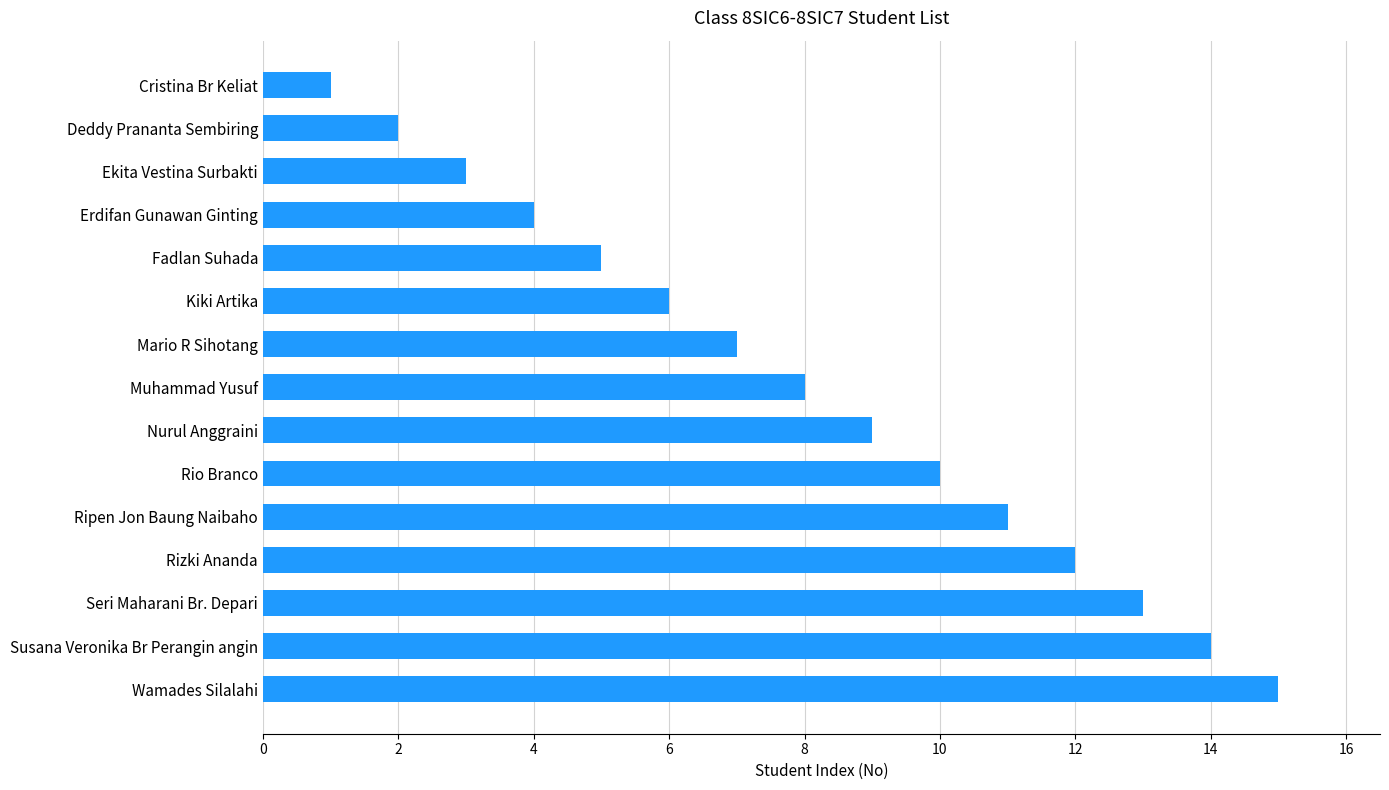

How many data points does each series have?

15